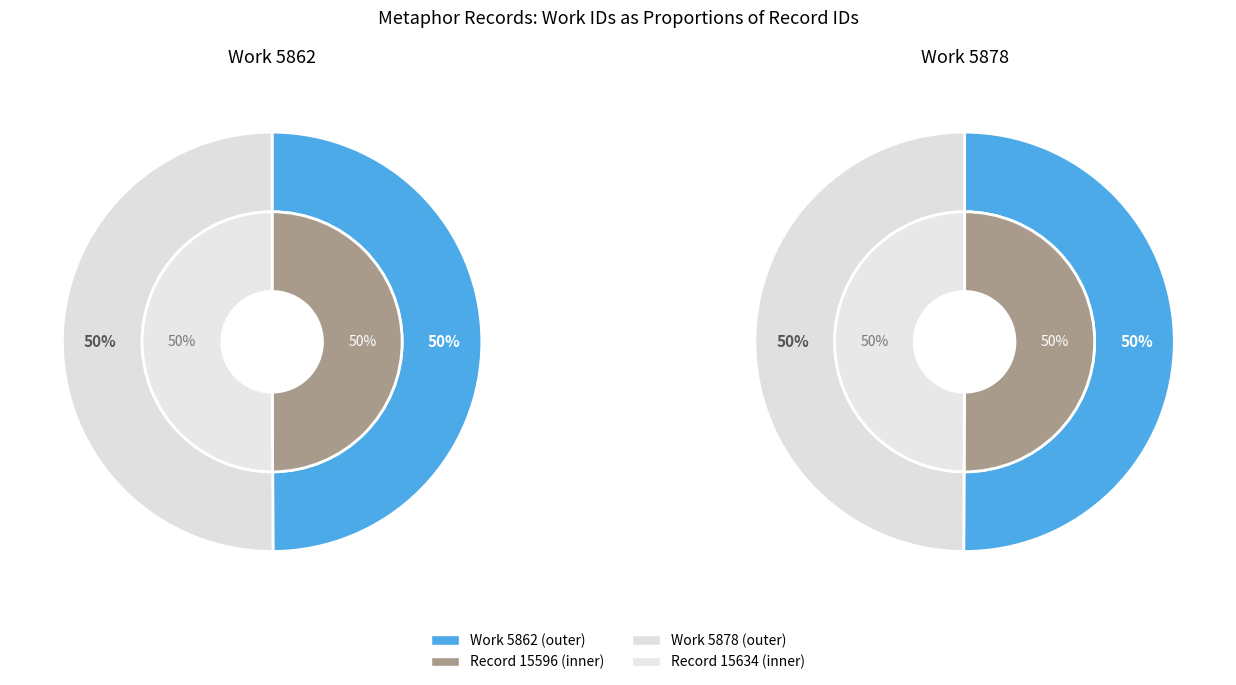

How many segments does this pie chart have?

2